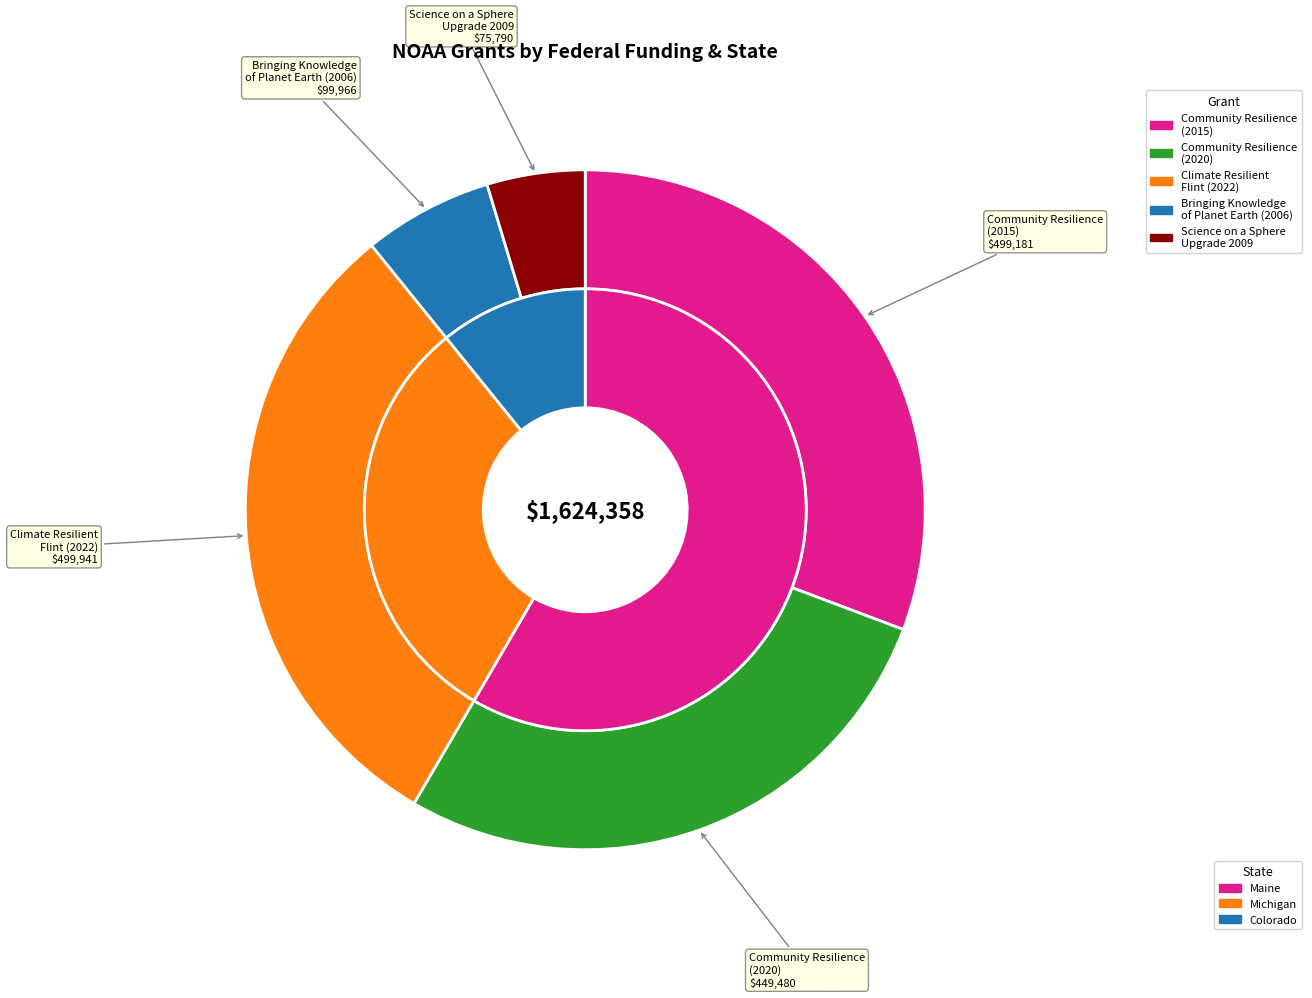

Which category has the biggest portion of the pie?

Climate Resilient Flint